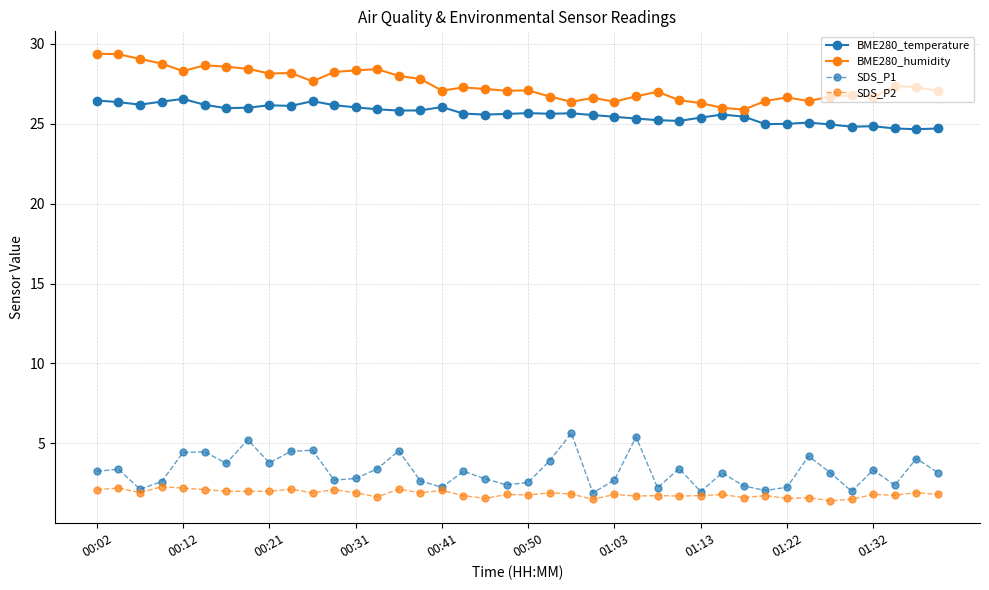

What is the maximum value shown in the chart?

29.4